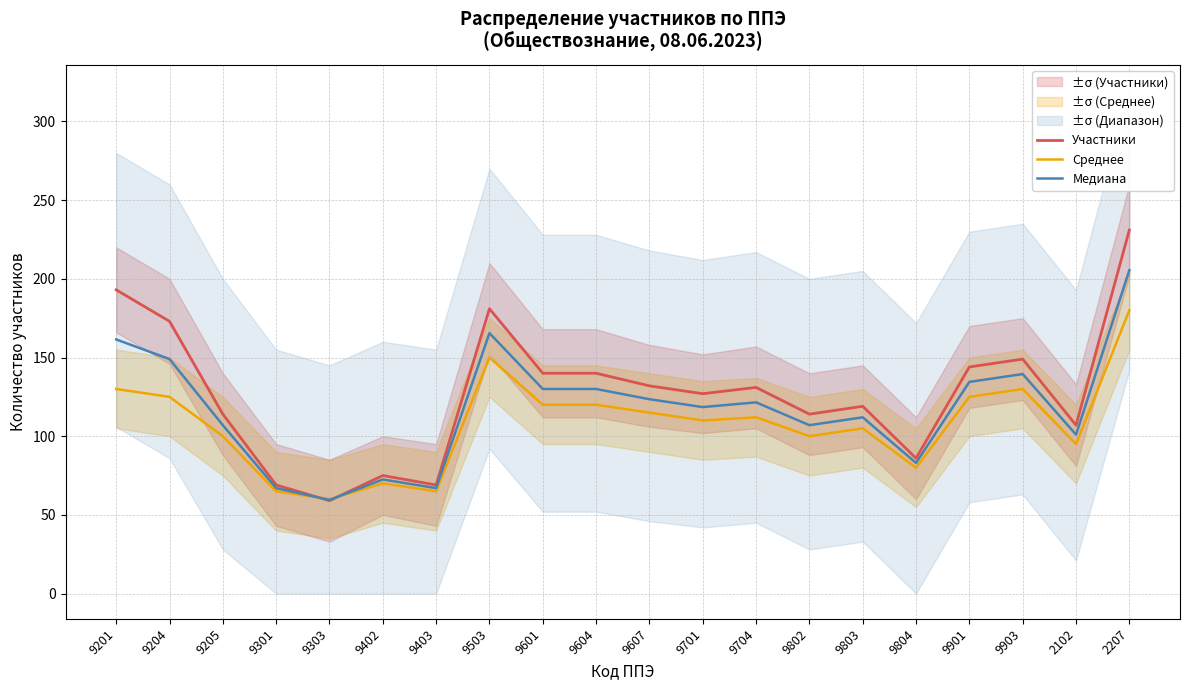

Which series ends up on top after the final intersection of Медиана and Участники?

Участники